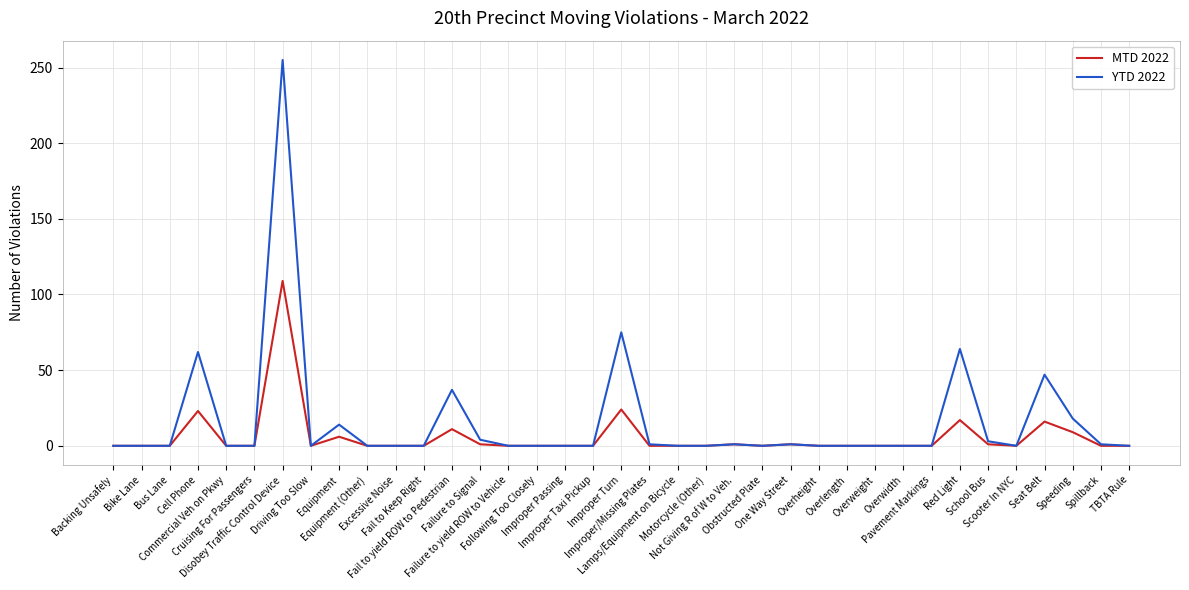

What is the maximum value shown in the chart?

255